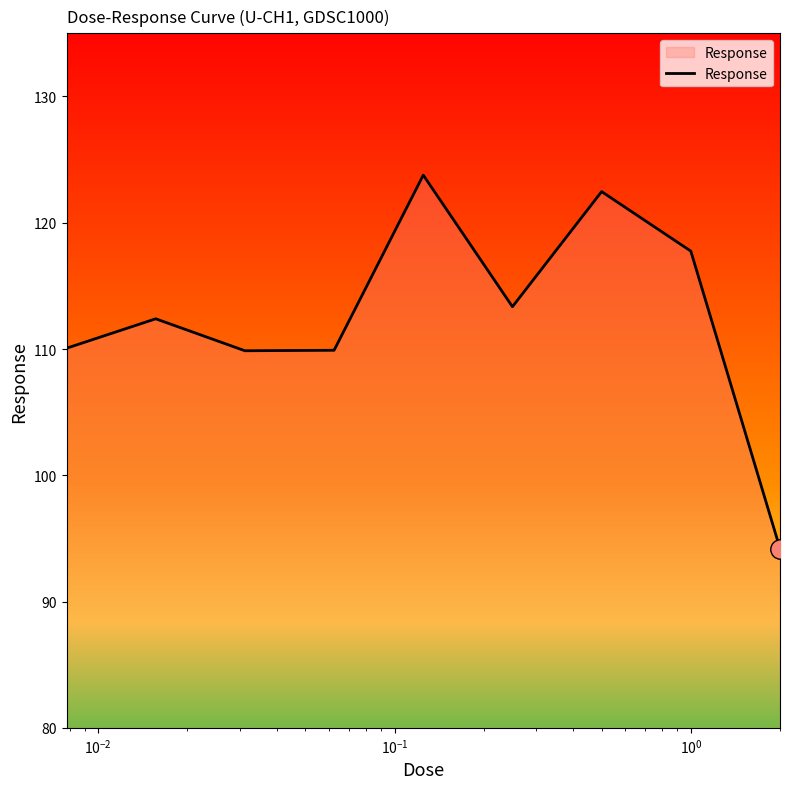

What is the maximum value shown in the chart?

123.8